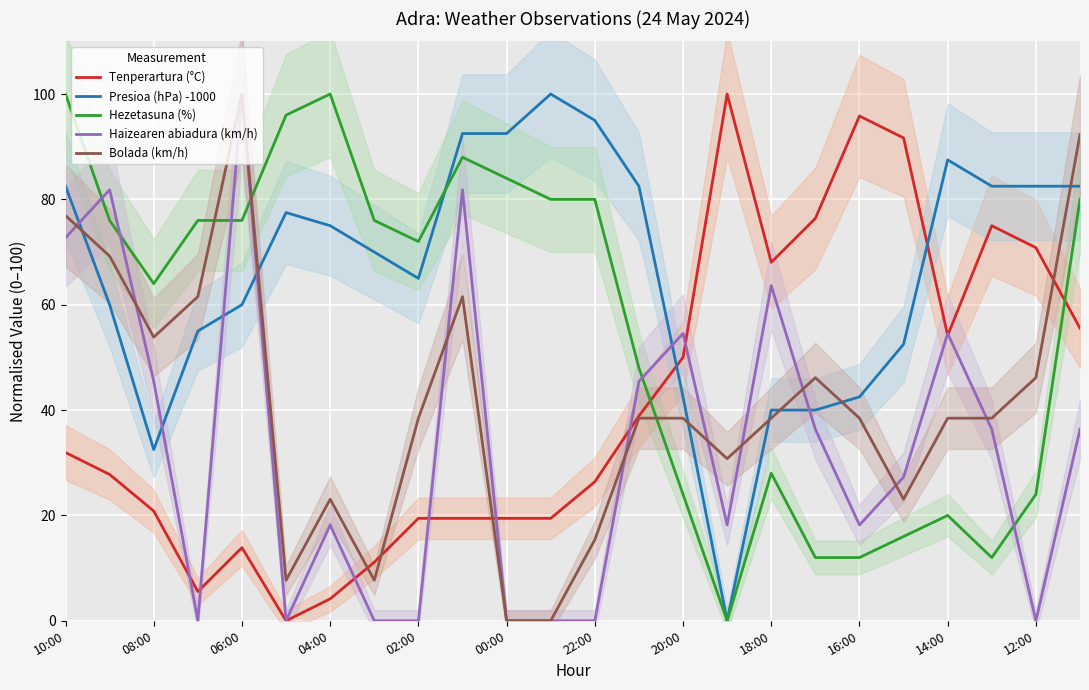

How many series are shown in this chart?

5